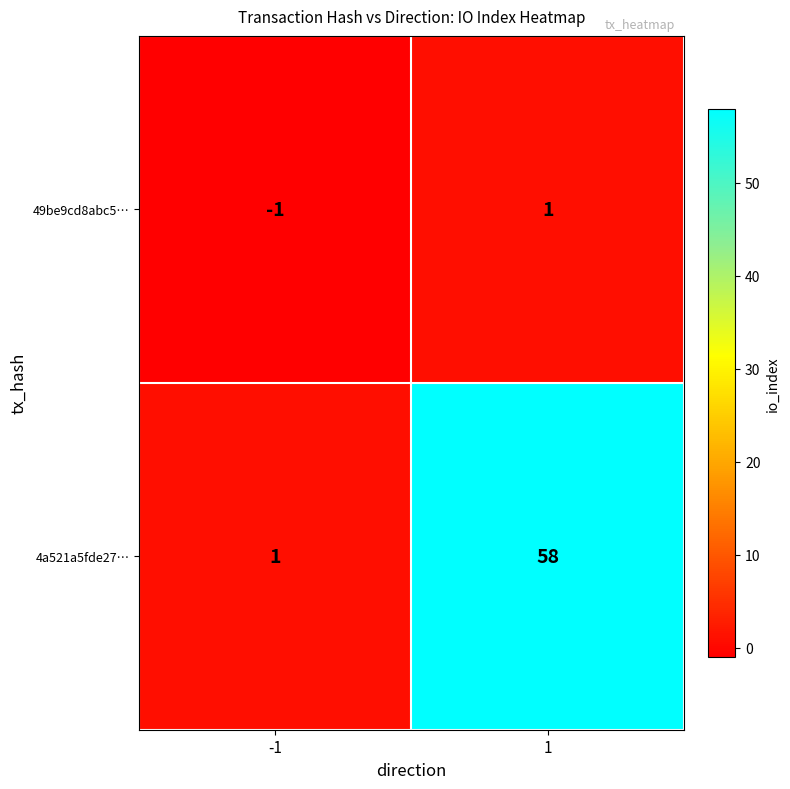

List the series in order of their overall mean, highest first.

4a521a5fde27…, 49be9cd8abc5…